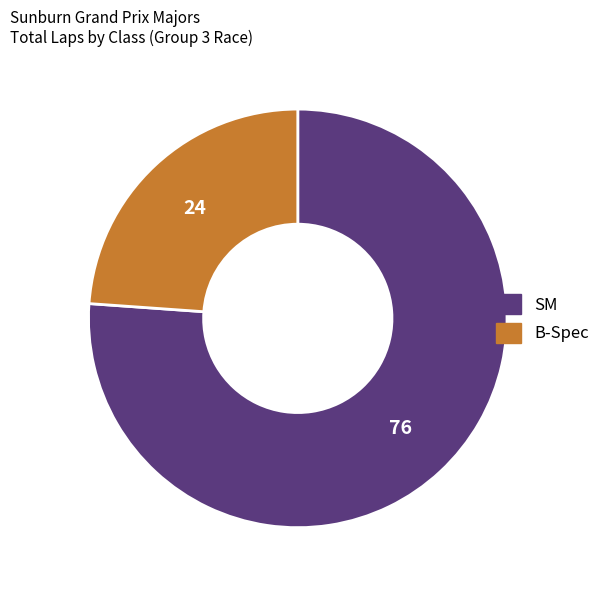

Is there a majority slice in this chart?

Yes